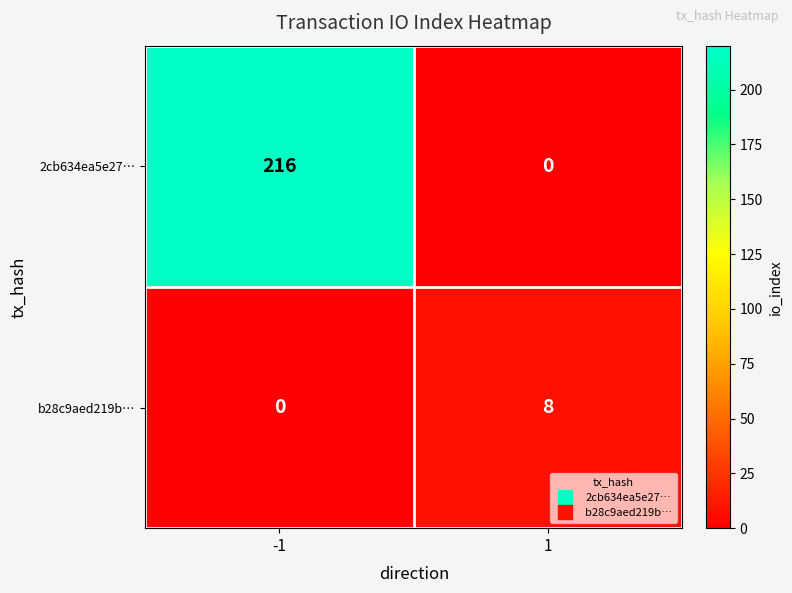

Reading left to right, extract all data points from this chart.

2cb634ea5e27…: -1=216	1=0
b28c9aed219b…: -1=0	1=8